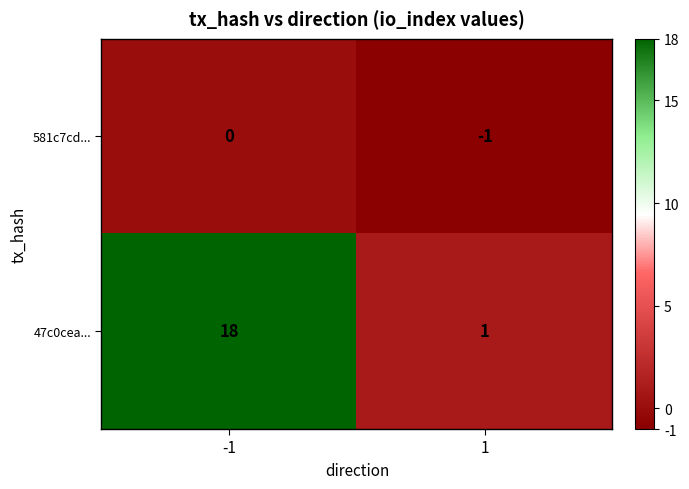

Reading left to right, transcribe all the data shown in this chart.

581c7cd...: 0	-1
47c0cea...: 18	1